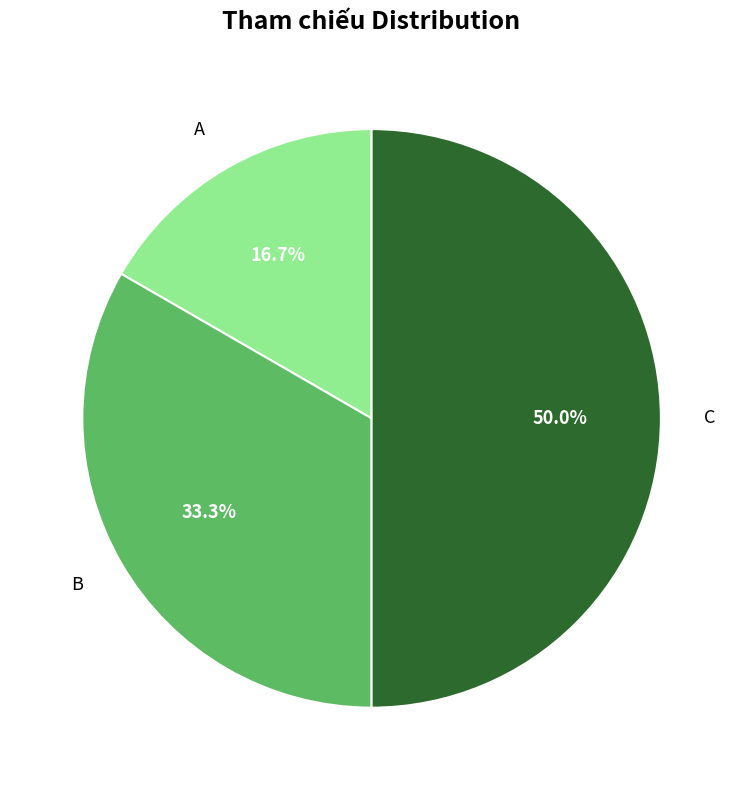

The C slice represents 50% of the pie. True or false?

True